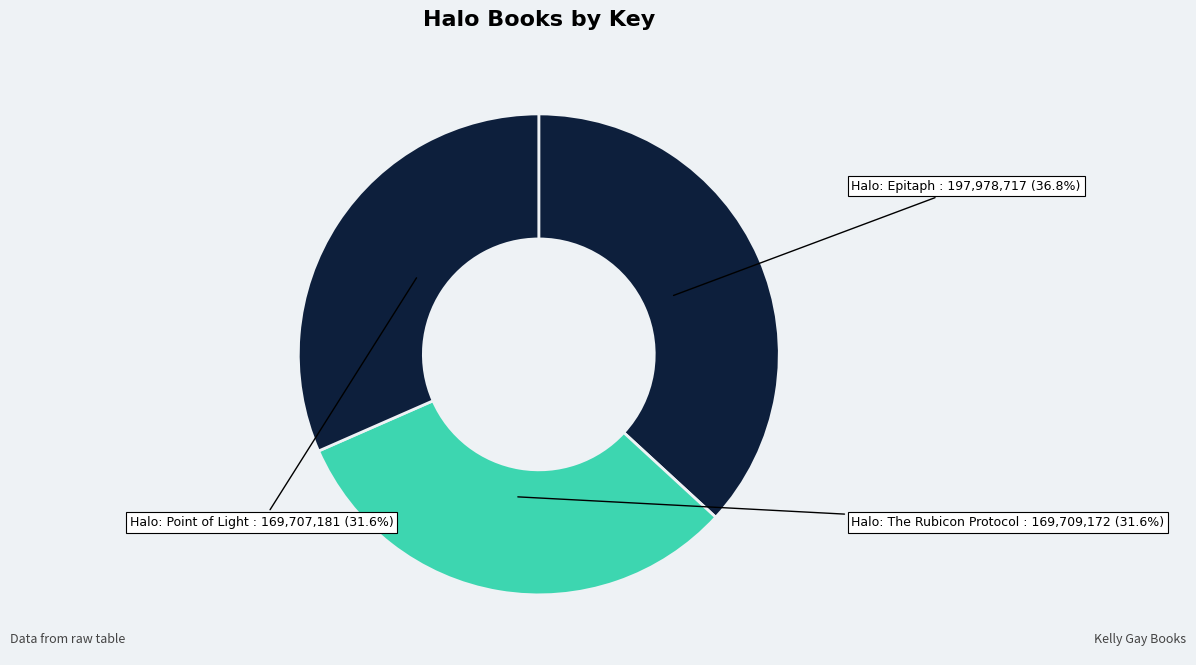

Rank the categories by value from lowest to highest.

Halo: Point of Light, Halo: The Rubicon Protocol, Halo: Epitaph